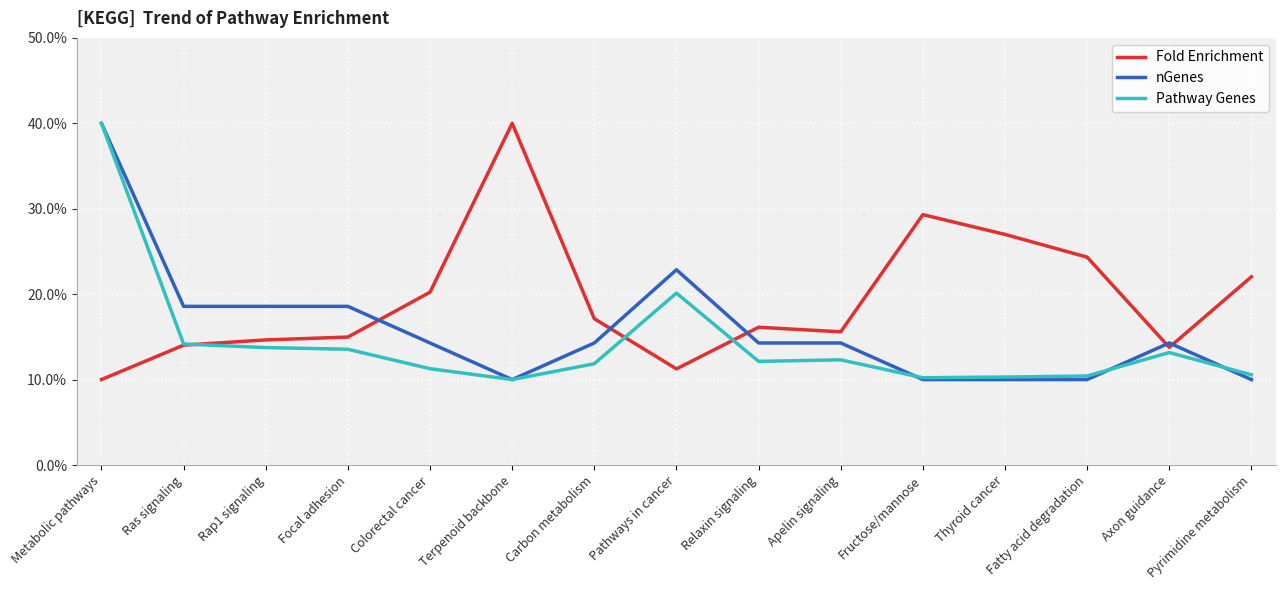

What is the lowest value of the Pathway Genes series?

10.0